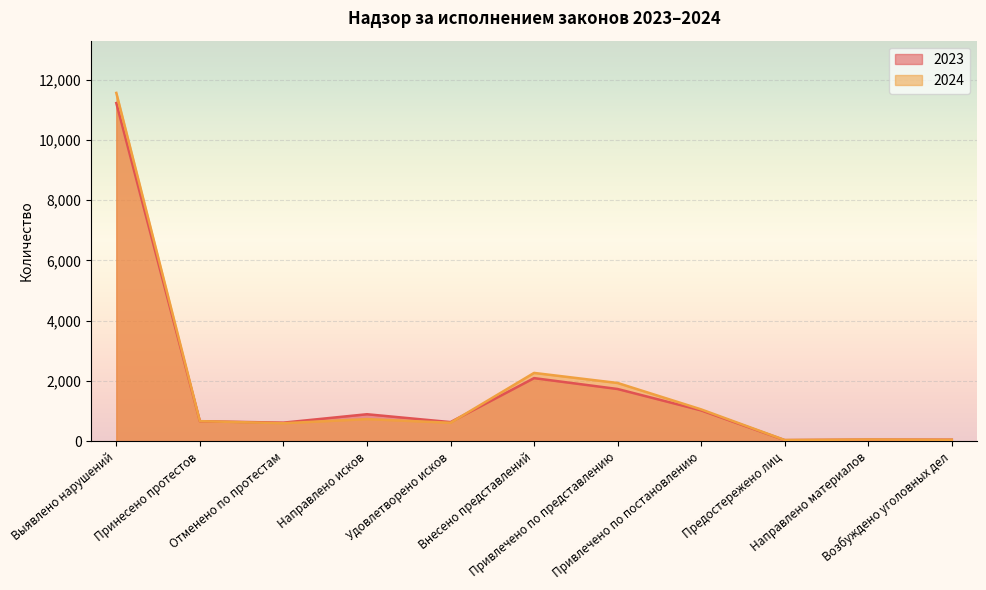

Which series has the widest spread of values?

2024